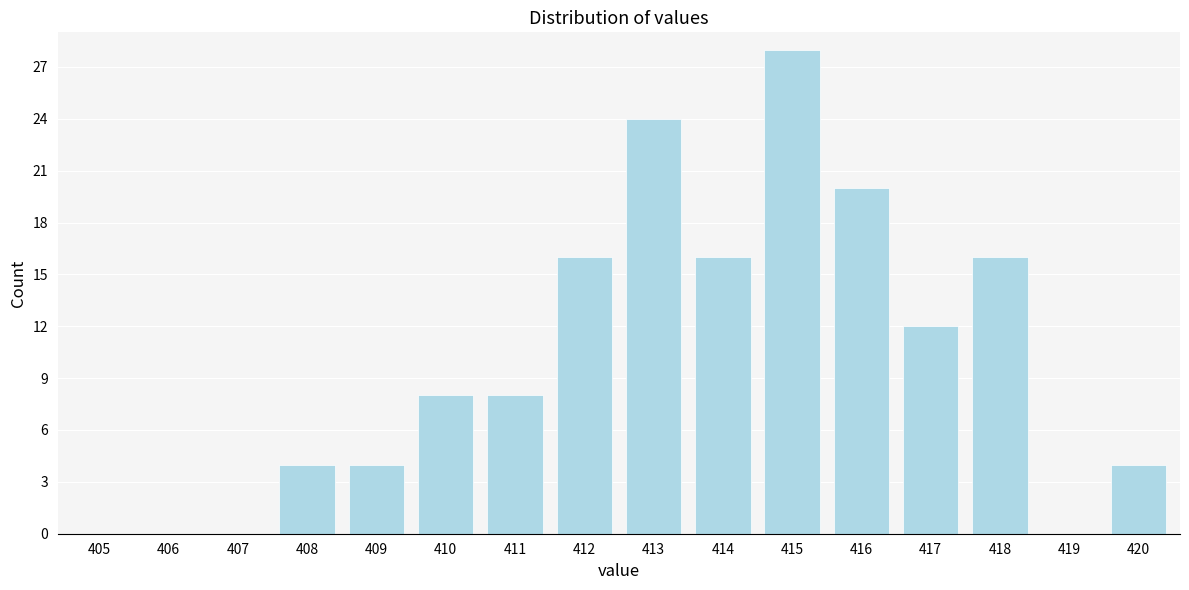

Reading left to right, list all the values displayed in this chart.

405=0	406=0	407=0	408=4	409=4	410=8	411=8	412=16	413=24	414=16	415=28	416=20	417=12	418=16	419=0	420=4